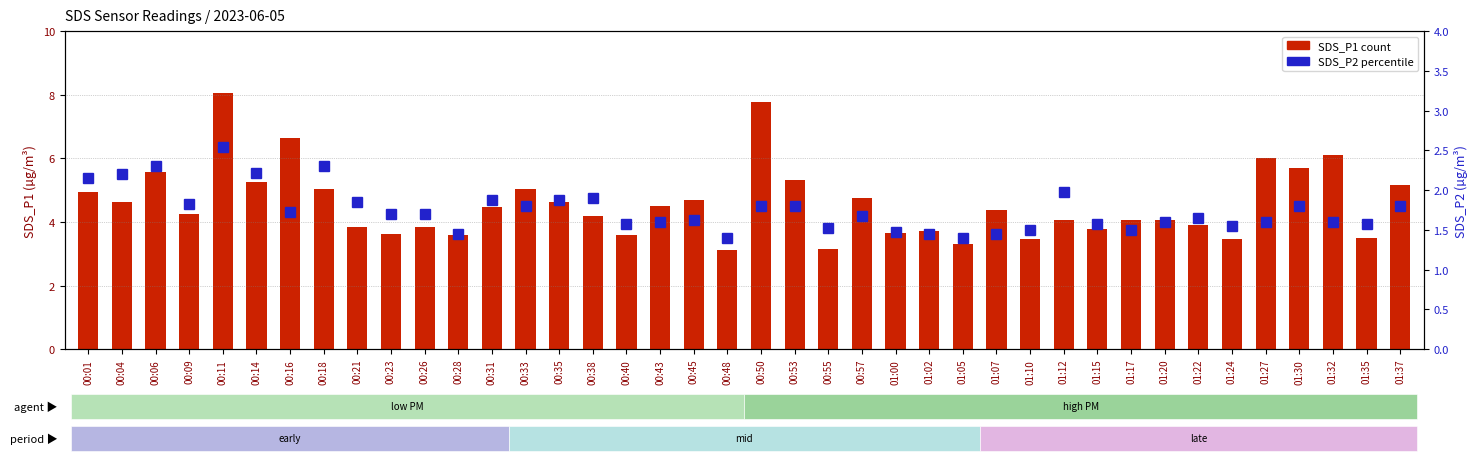

What is the label of the 7th bar from the right?

01:22